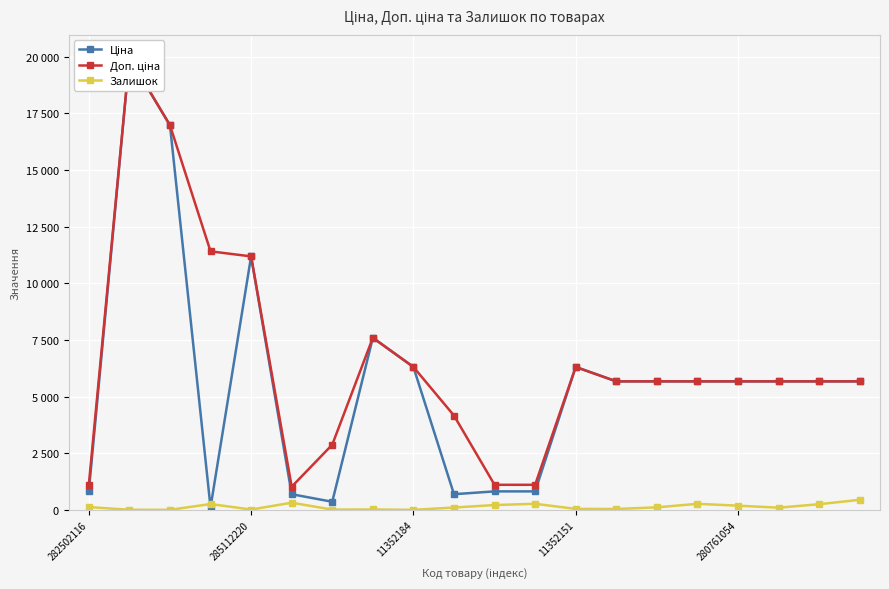

What is the sum of all Доп. ціна values?

130865.9